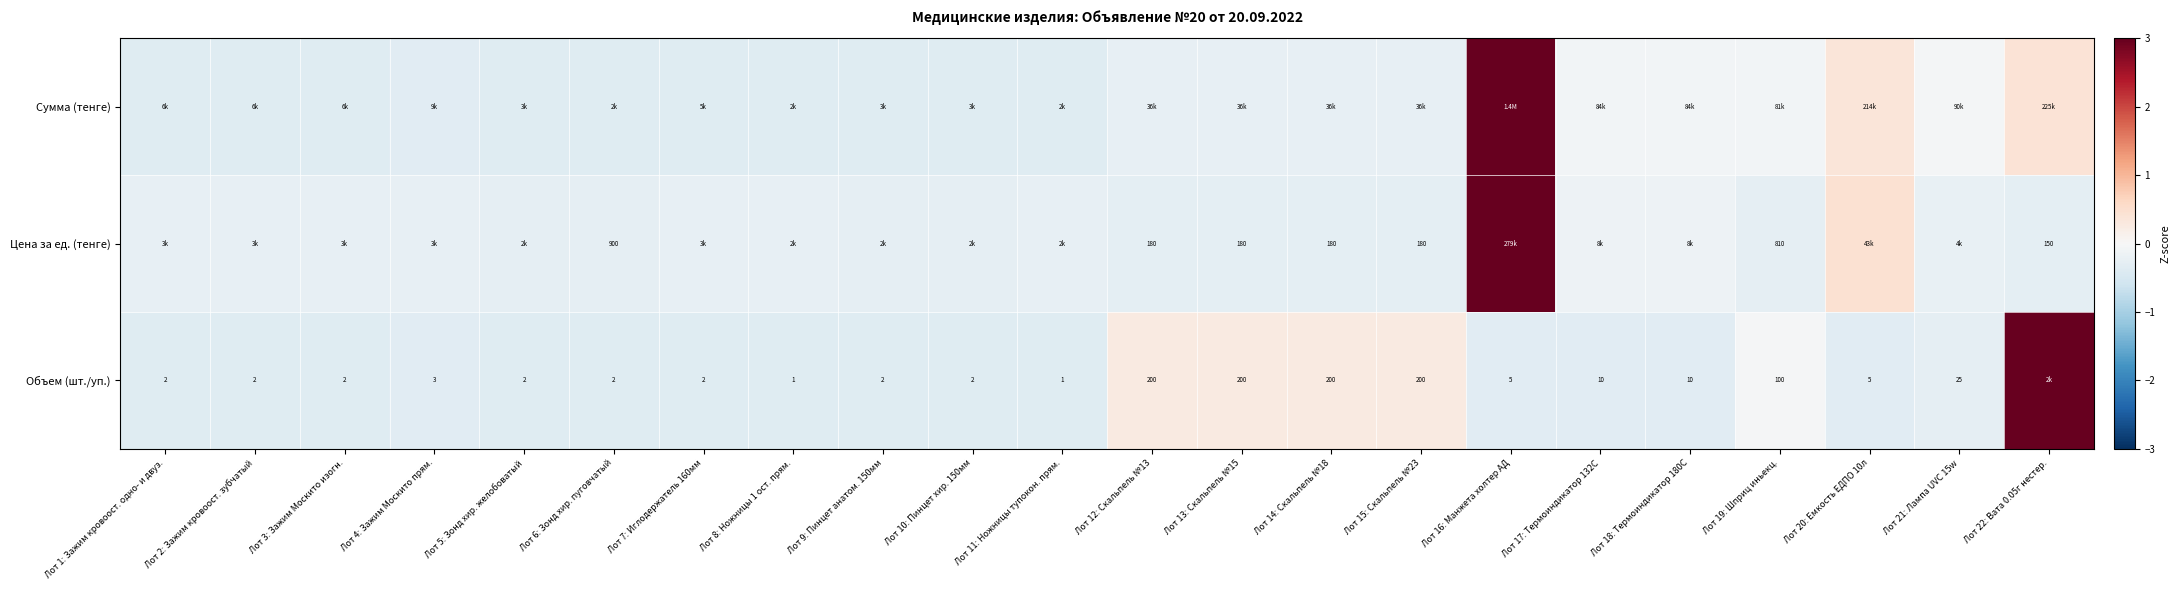

At which category is the sum across all series the highest?

Лот 16: Манжета холтер АД